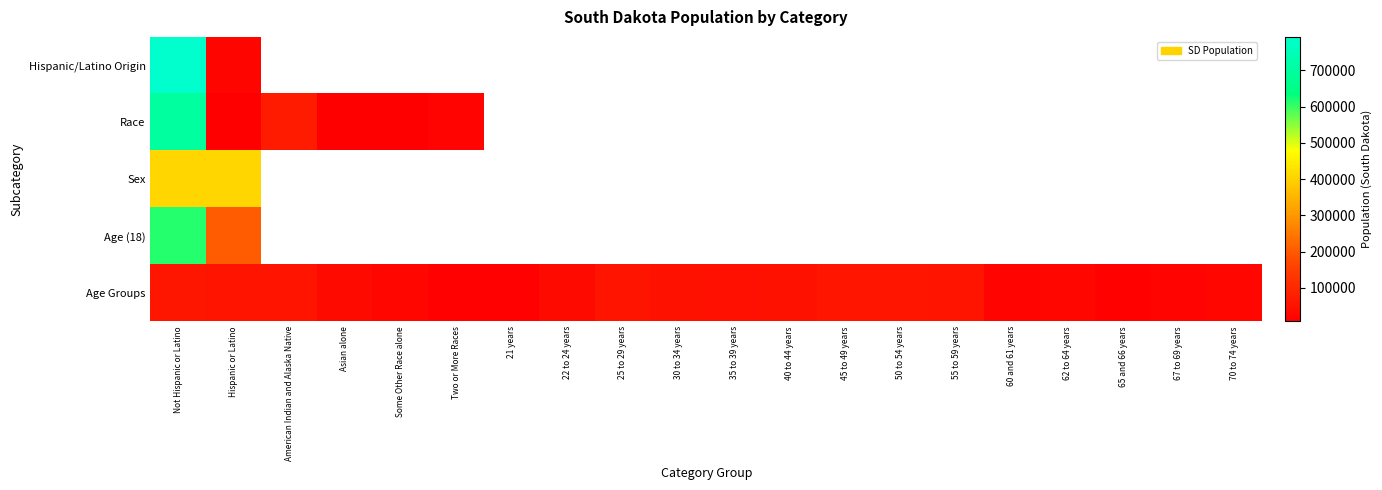

Which has a higher value, 65 and 66 years or 40 to 44 years?

40 to 44 years